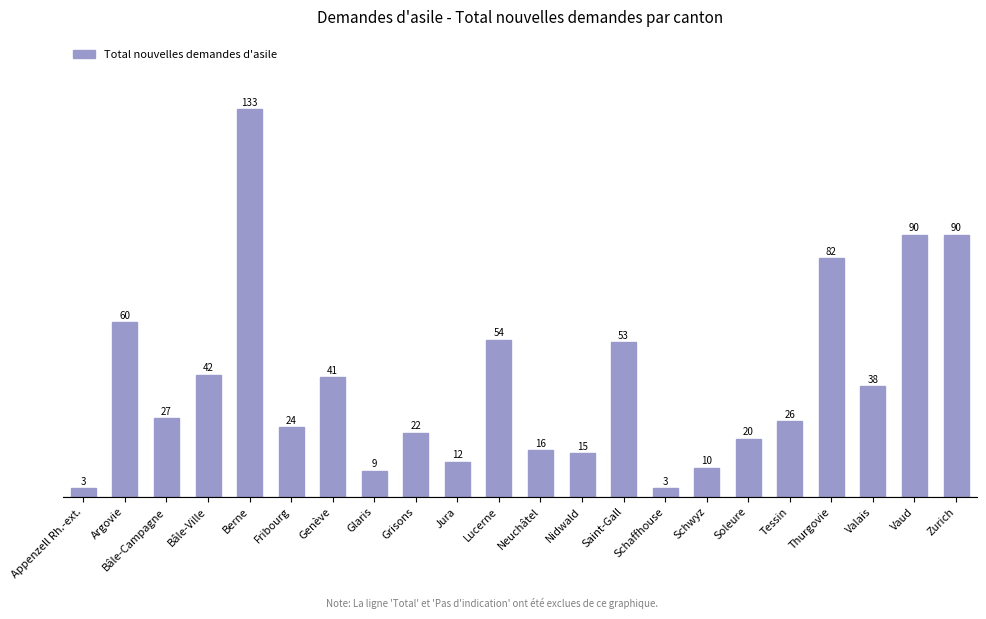

What position from the left is Saint-Gall?

14